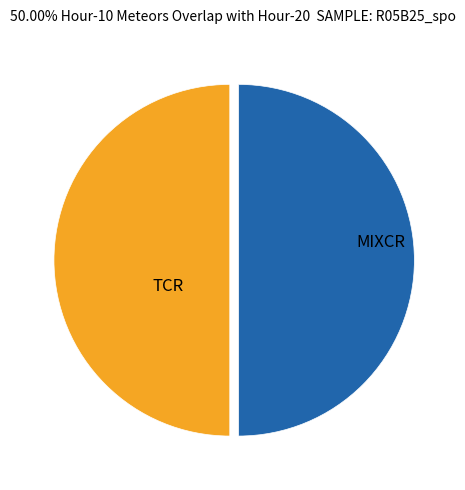

Approximately how many times larger is the value at MIXCR compared to TCR?

1.0